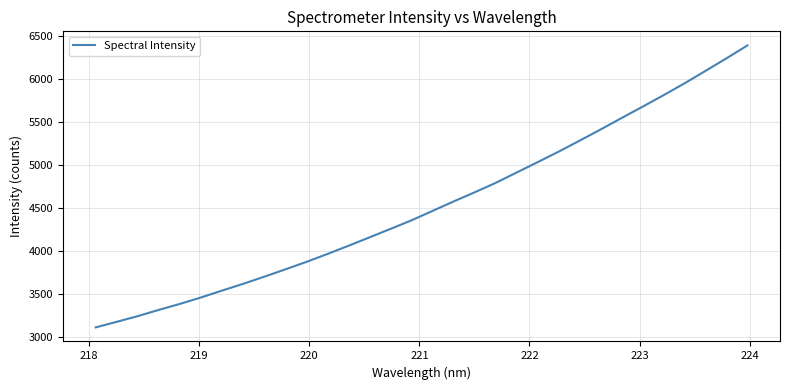

What is the average value?

4532.0